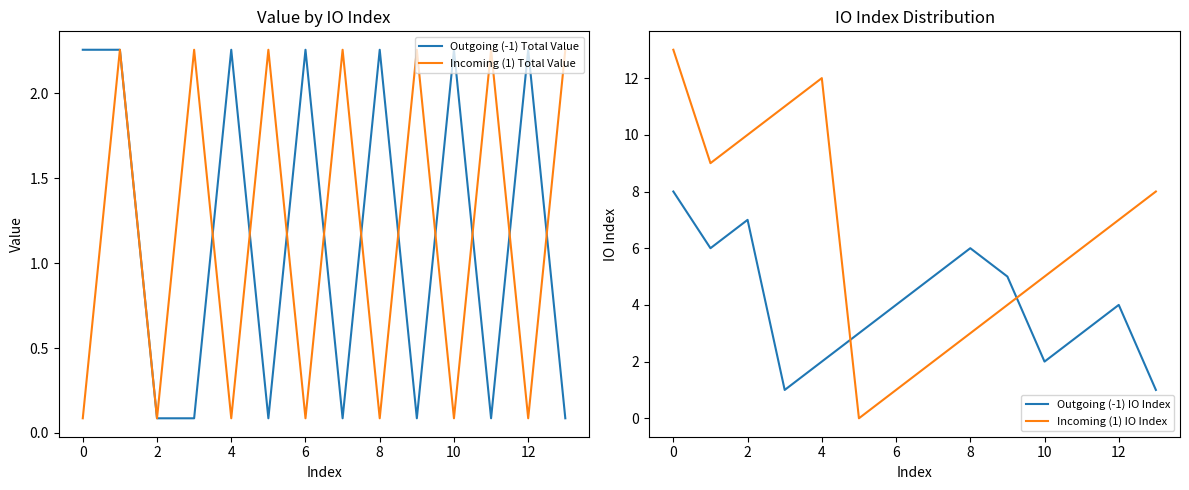

How many values in the Incoming (1) IO Index series are below 7?

7